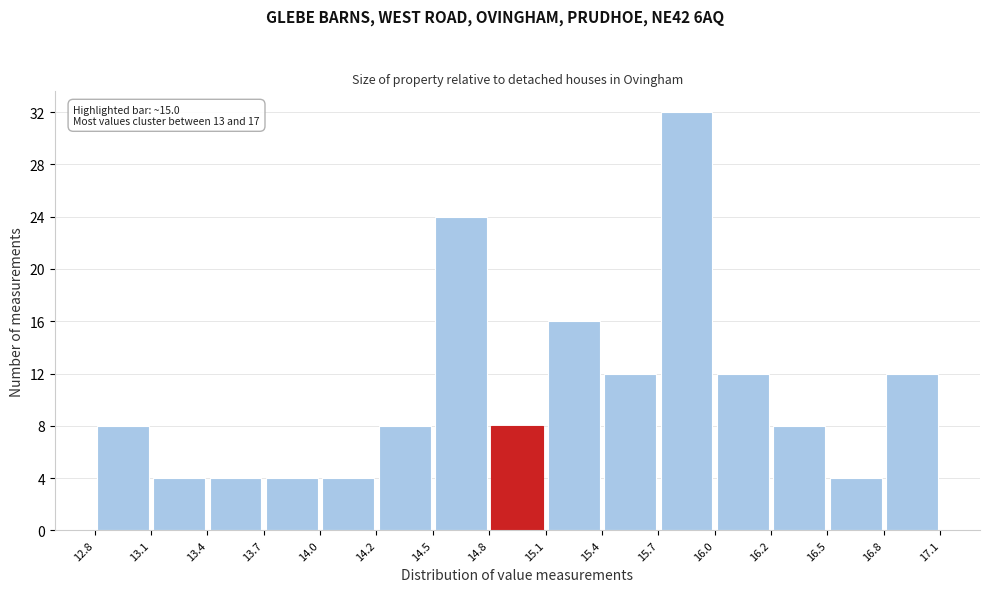

Which range on the x-axis has the tallest bar?

15.7 to 16.0